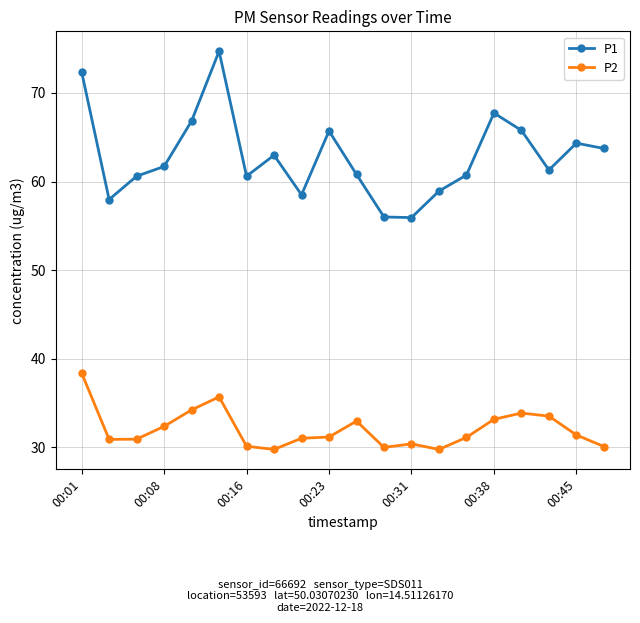

List the series in order of their overall mean, lowest first.

P2, P1